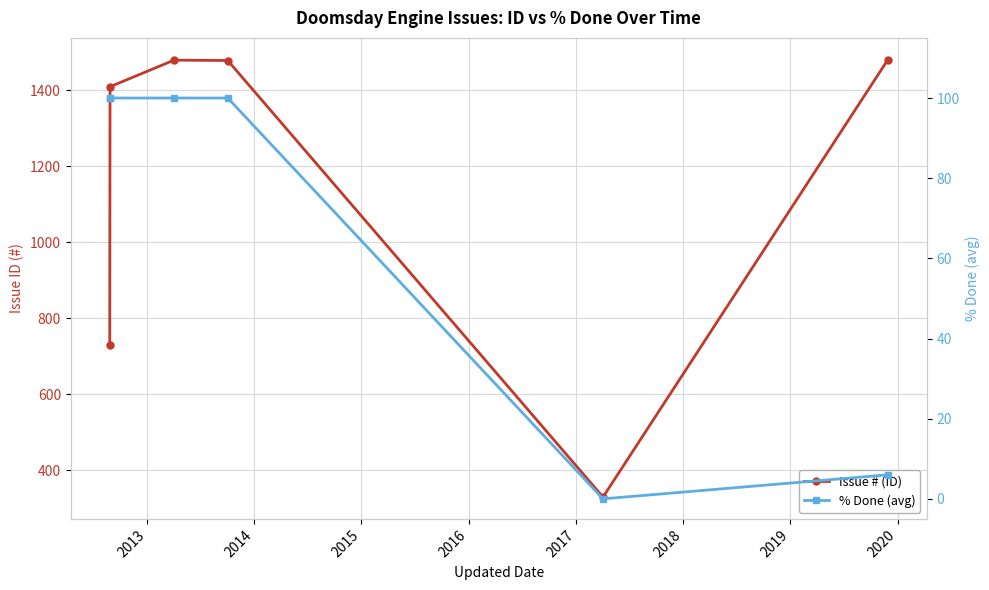

How many values in the % Done (avg) series are below 100?

2